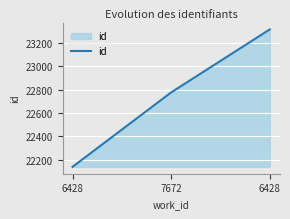

True or false: the data shows 30431 at 7672.

False